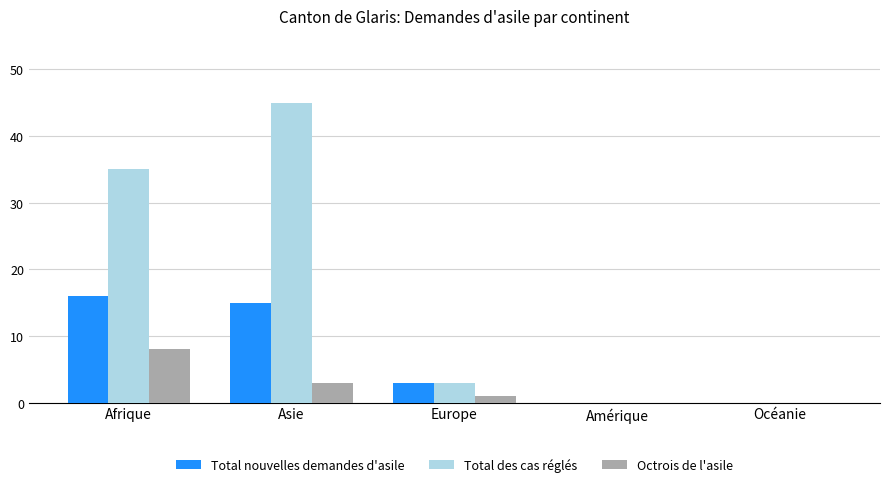

Between Afrique and Océanie, which series saw the biggest shift?

Total des cas réglés